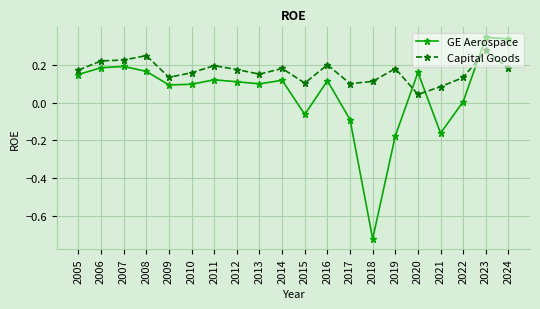

True or false: GE Aerospace has more than 2 interior local peaks.

True